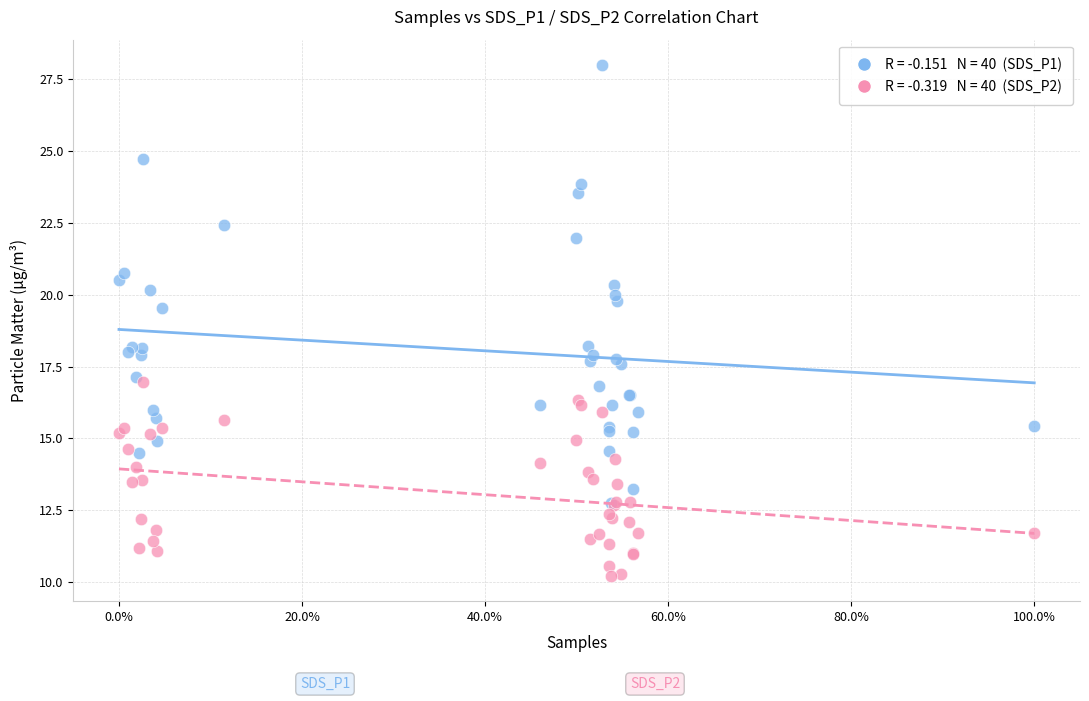

Across all series, what Y value is closest to 19?

19.6